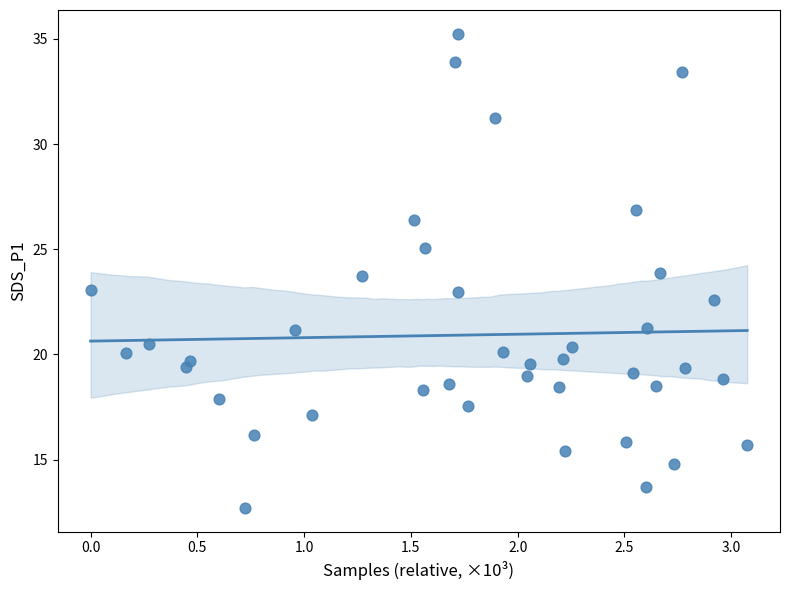

What is the range of X values (max minus min)?

3.1